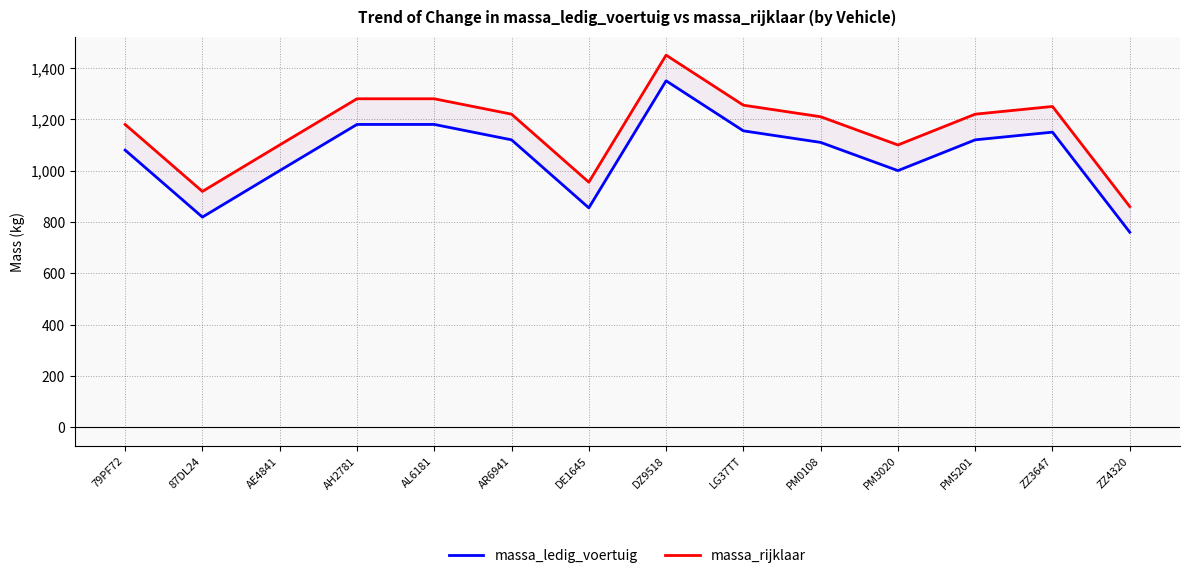

The massa_rijklaar series shows 1477 at DE1645. True or false?

False